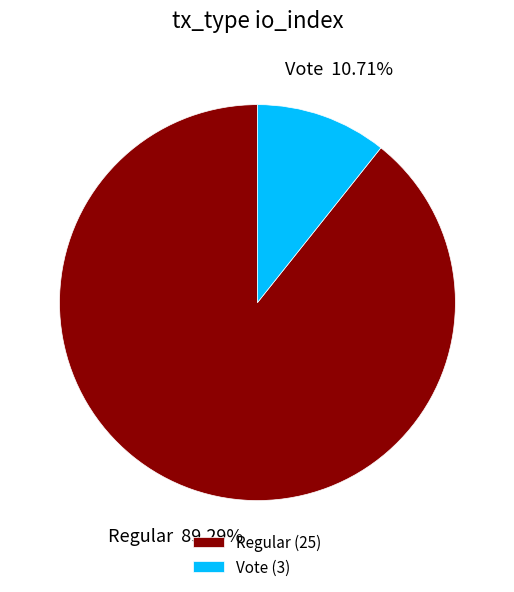

Do Vote and Regular together represent more than half of the pie?

Yes